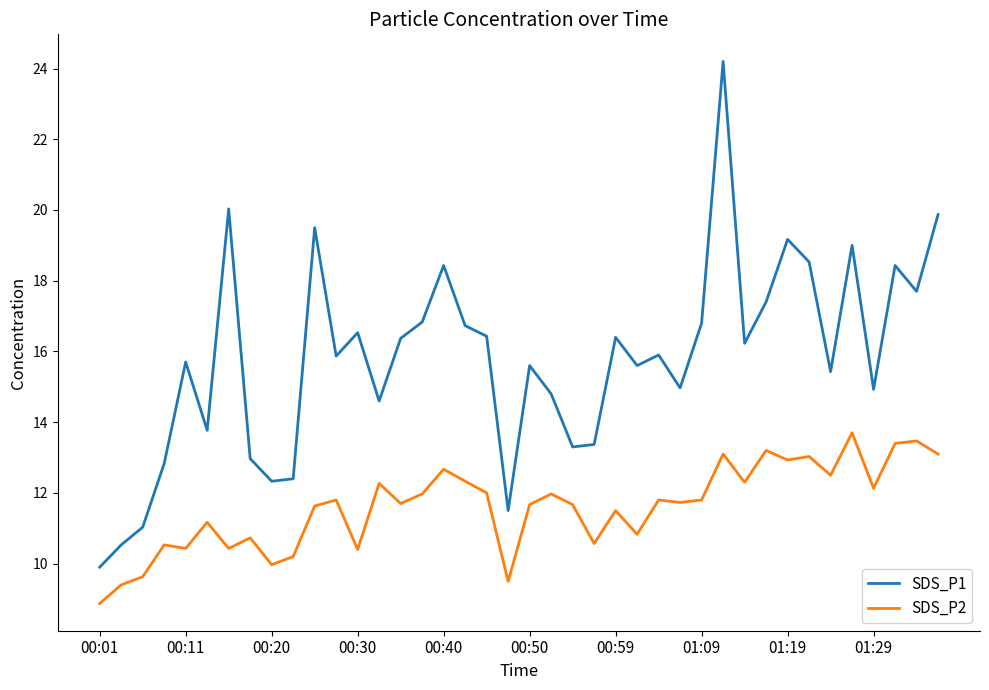

What is the difference between the maximum and minimum values in the SDS_P2 series?

4.8